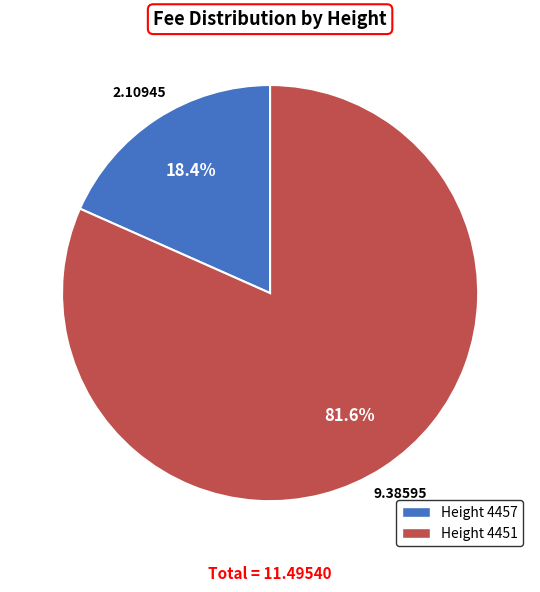

Which category has the smallest portion of the pie?

Height 4457